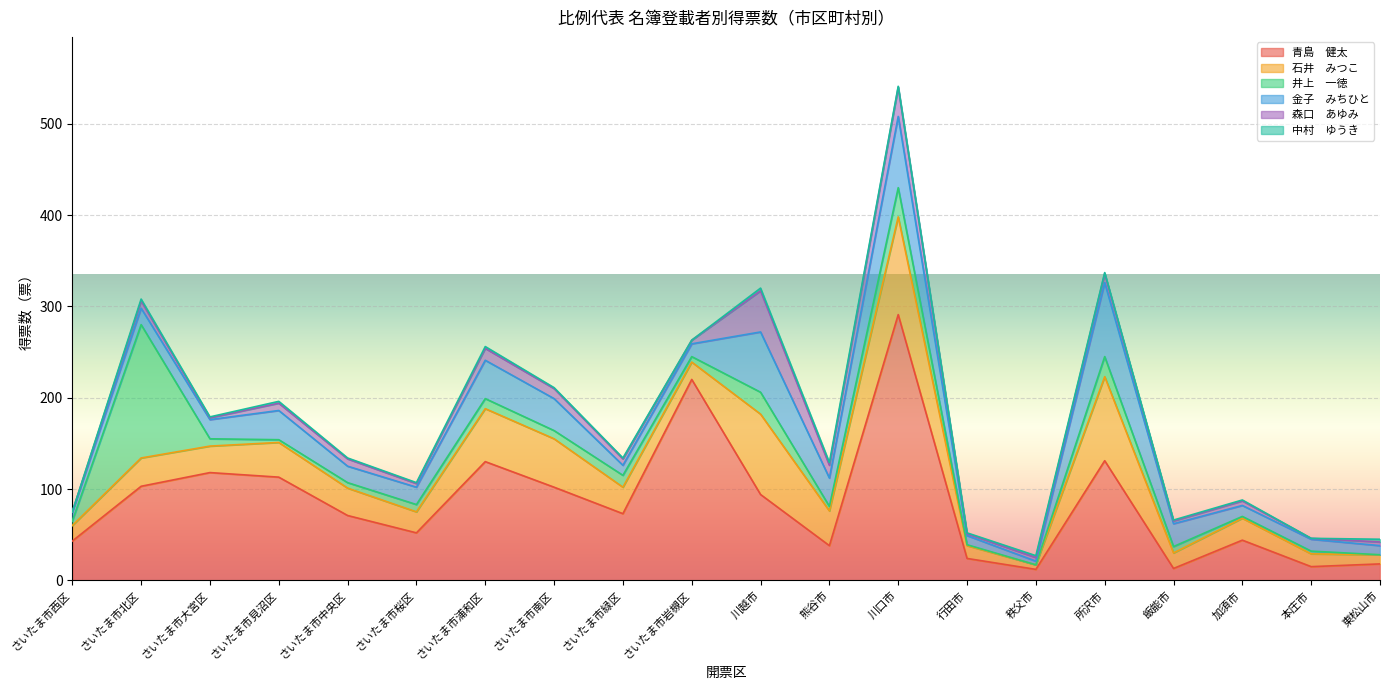

How many times do 井上　一徳 and 青島　健太 cross each other?

2